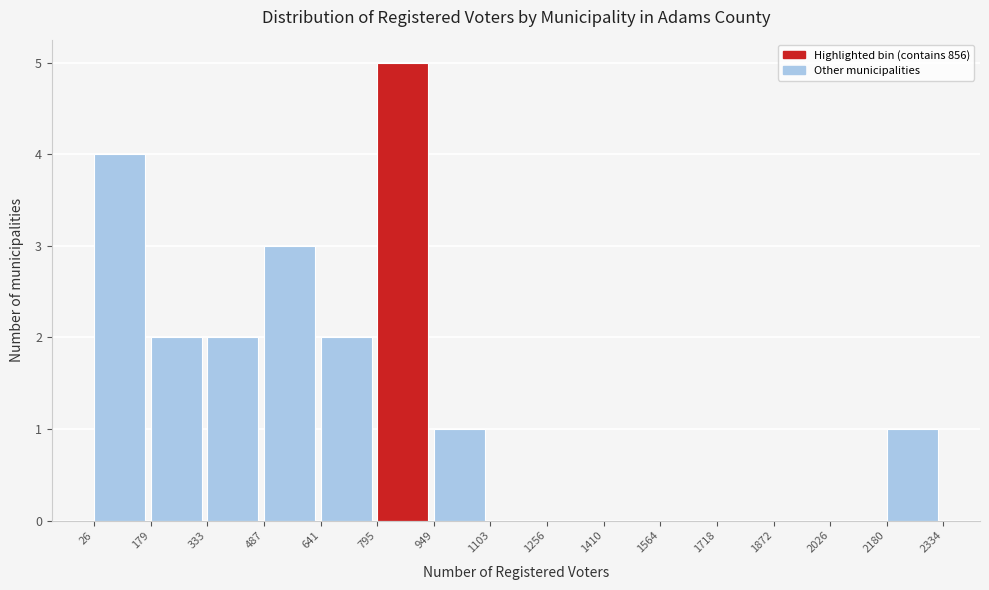

Reading left to right, transcribe this chart: for each bar, give the range it covers on the x-axis and its height. The values are not printed on the chart, so give them approximately, as read against the axis.

26 to 179: 4
179 to 333: 2
333 to 487: 2
487 to 641: 3
641 to 795: 2
795 to 949: 5
949 to 1103: 1
1103 to 1256: 0
1256 to 1410: 0
1410 to 1564: 0
1564 to 1718: 0
1718 to 1872: 0
1872 to 2026: 0
2026 to 2180: 0
2180 to 2334: 1